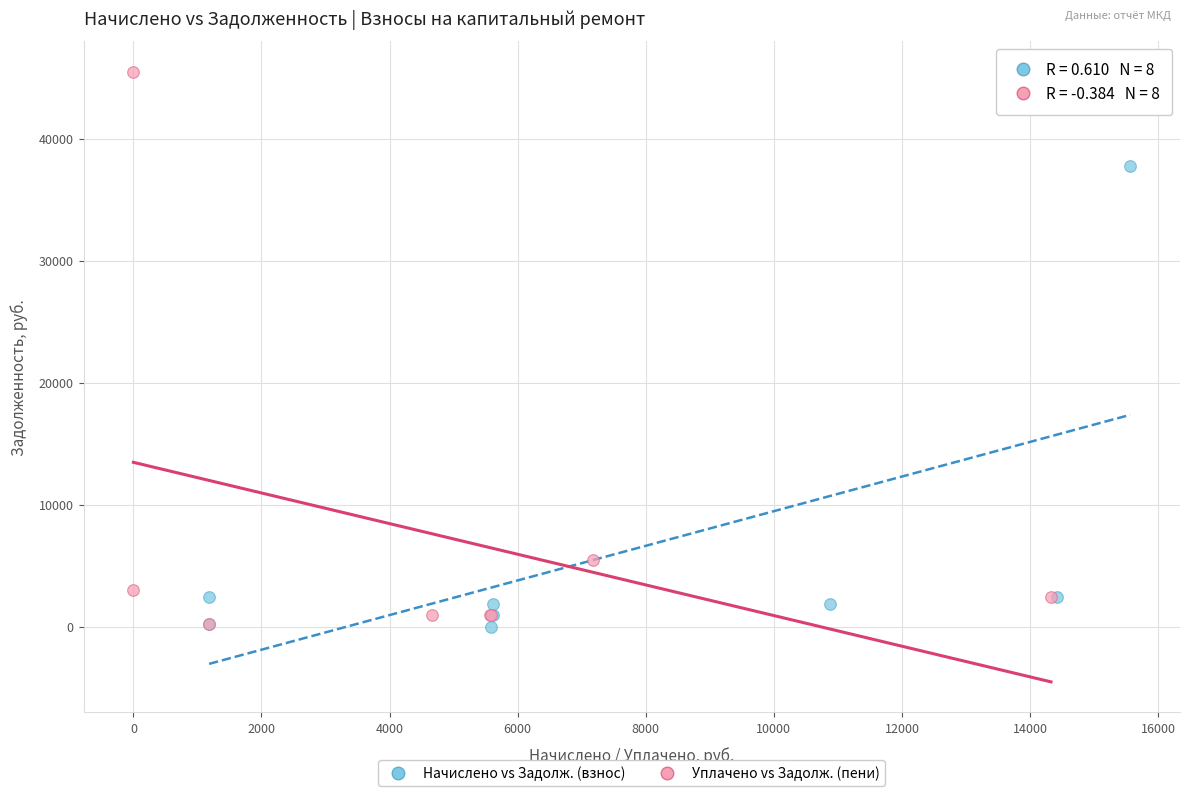

Which series has the largest Y range (max minus min)?

Уплачено vs Задолж. (пени)